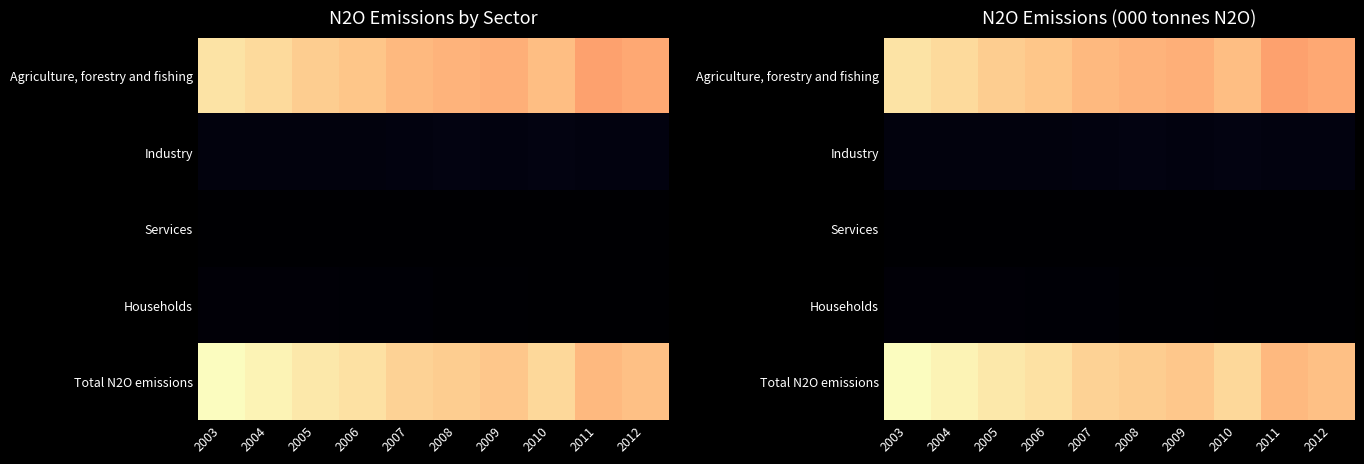

Rank the categories by Industry value from lowest to highest.

2004, 2003, 2005, 2006, 2007, 2011, 2012, 2009, 2010, 2008